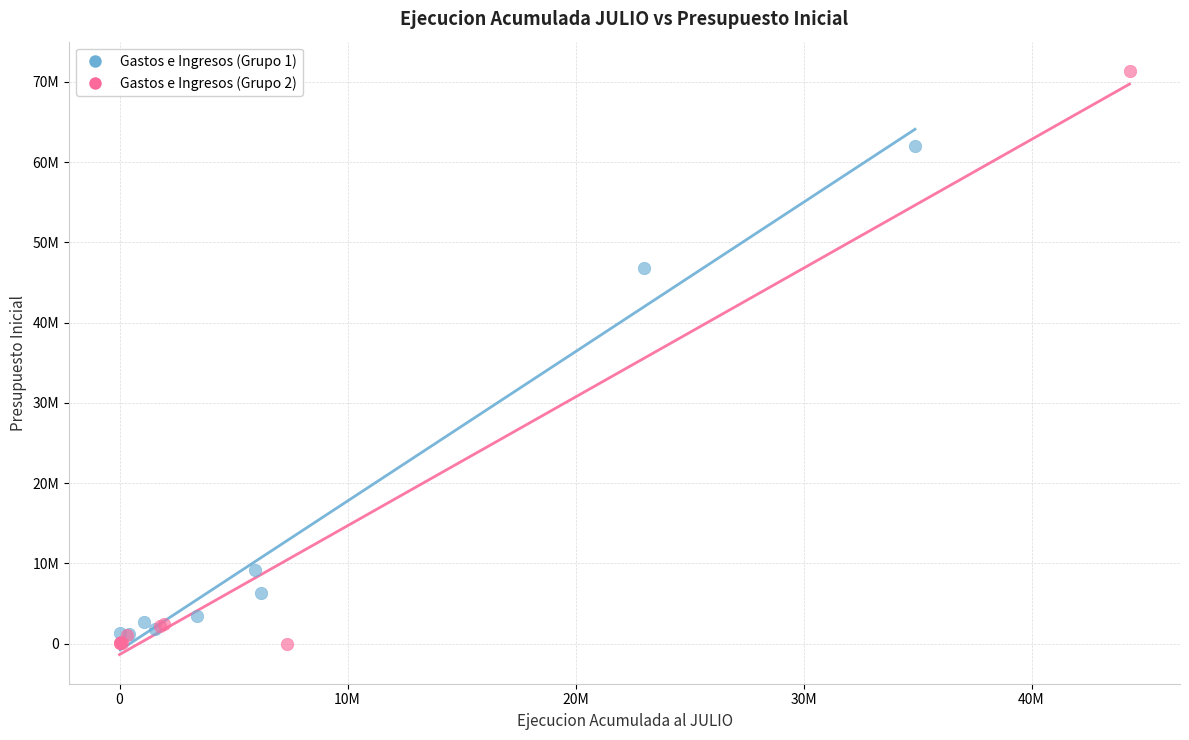

Which series contains the lowest Y value?

Gastos e Ingresos (Grupo 2)